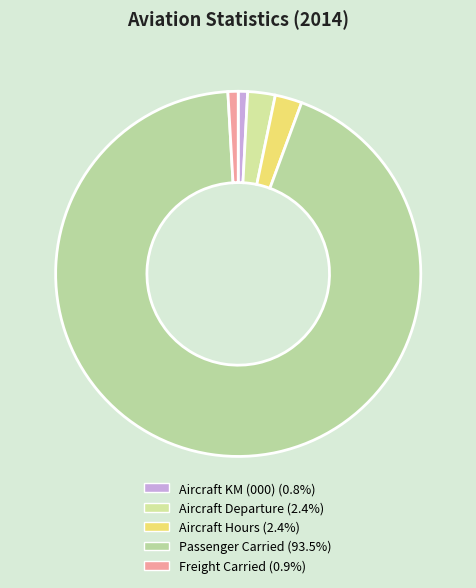

How many slices are in this pie chart?

5